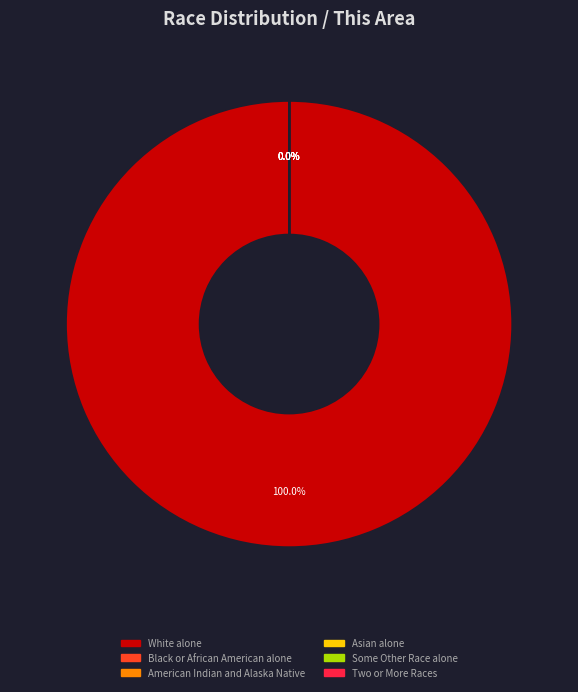

Does White alone represent more than half of the total?

Yes